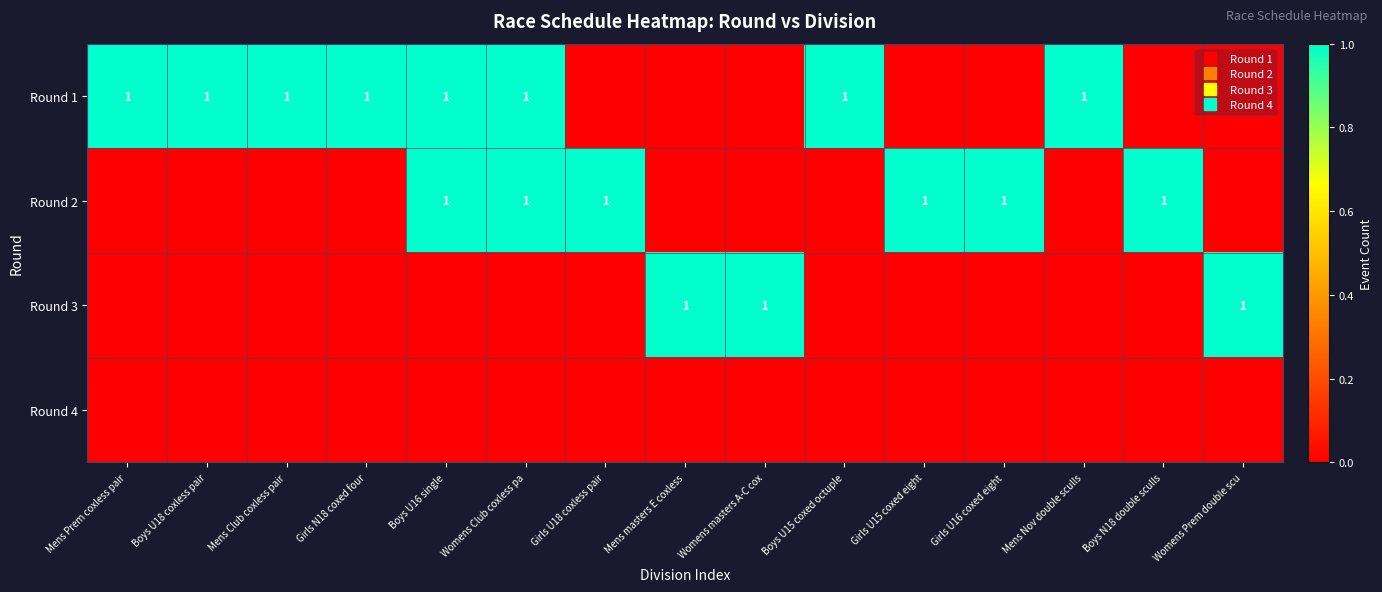

Rank the categories by Round 3 value from highest to lowest.

Mens masters E coxless, Womens masters A-C cox, Womens Prem double scu, Mens Prem coxless pair, Boys U18 coxless pair, Mens Club coxless pair, Girls N18 coxed four, Boys U16 single, Womens Club coxless pa, Girls U18 coxless pair, Boys U15 coxed octuple, Girls U15 coxed eight, Girls U16 coxed eight, Mens Nov double sculls, Boys N18 double sculls